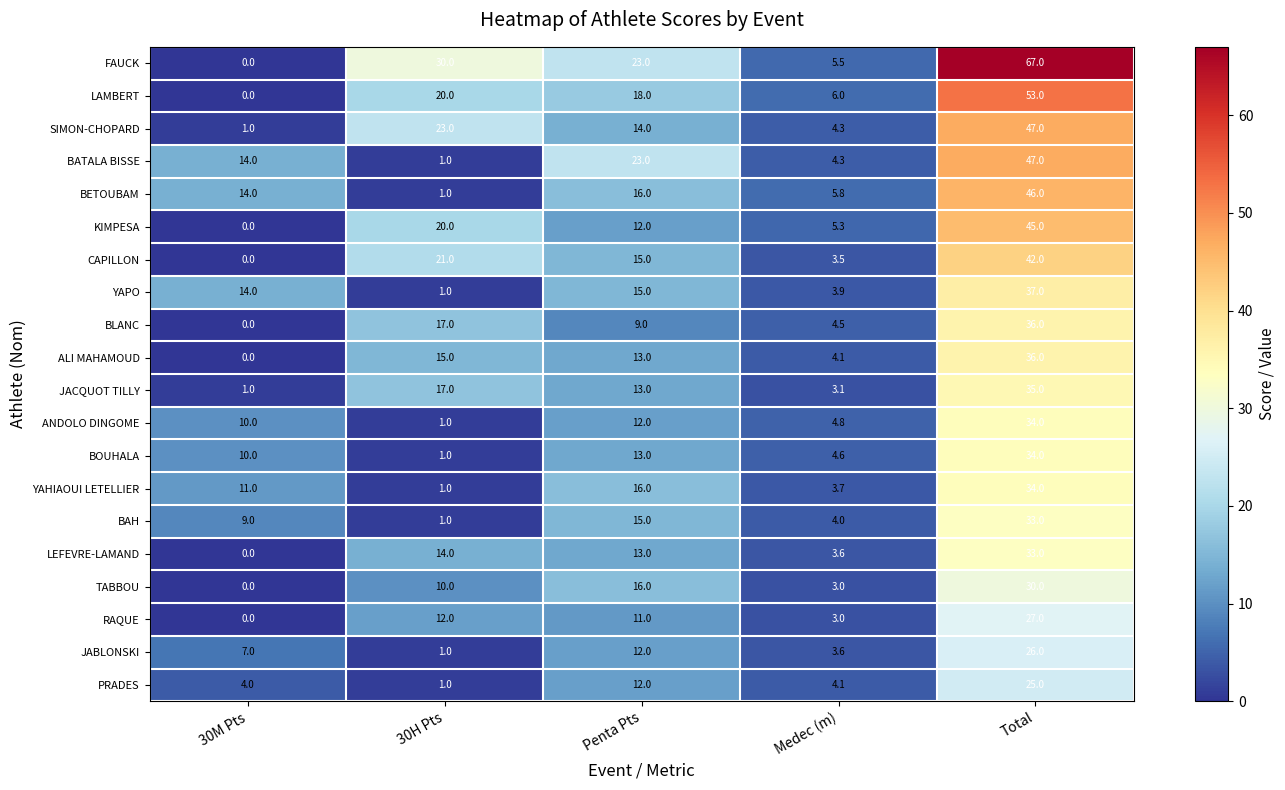

Rank the categories by YAHIAOUI LETELLIER value from highest to lowest.

Total, Penta Pts, 30M Pts, Medec (m), 30H Pts